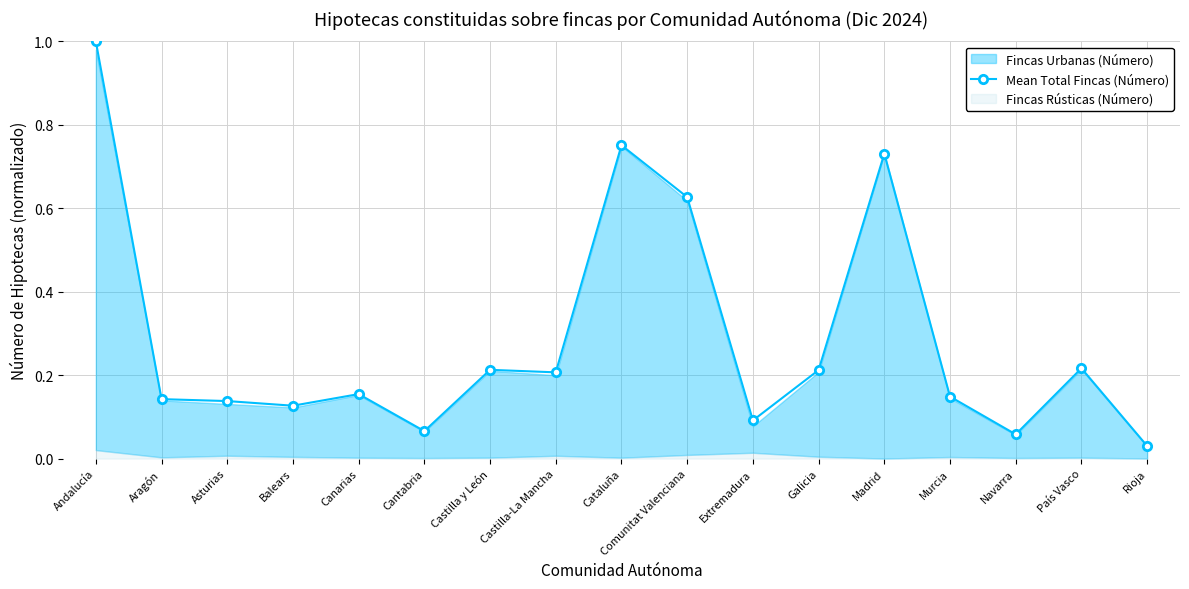

Reading left to right, extract all data points from this chart.

1.0	0.1	0.1	0.1	0.2	0.1	0.2	0.2	0.8	0.6	0.1	0.2	0.7	0.1	0.1	0.2	0.0